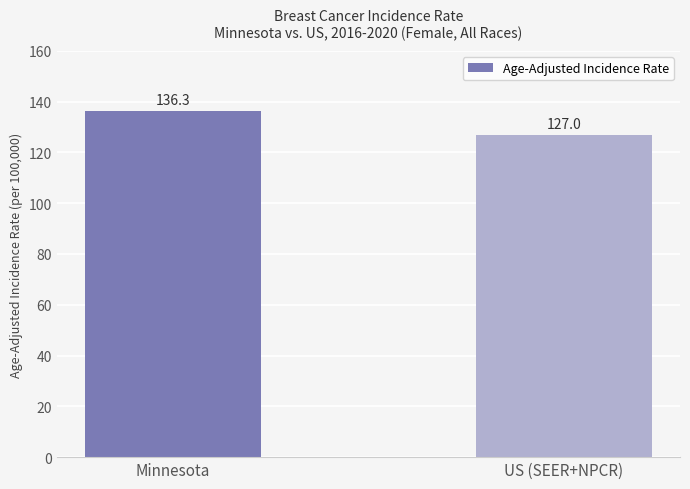

What is the change in value from Minnesota to US (SEER+NPCR)?

-9.3